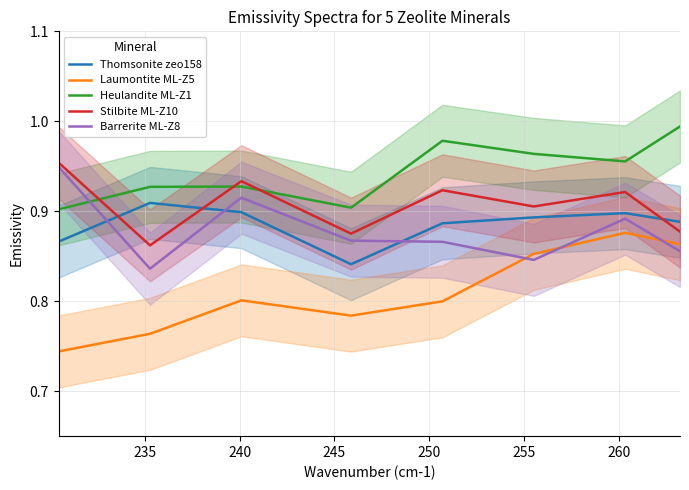

Rank the series by their maximum value, from lowest to highest.

Laumontite ML-Z5, Thomsonite zeo158, Barrerite ML-Z8, Stilbite ML-Z10, Heulandite ML-Z1